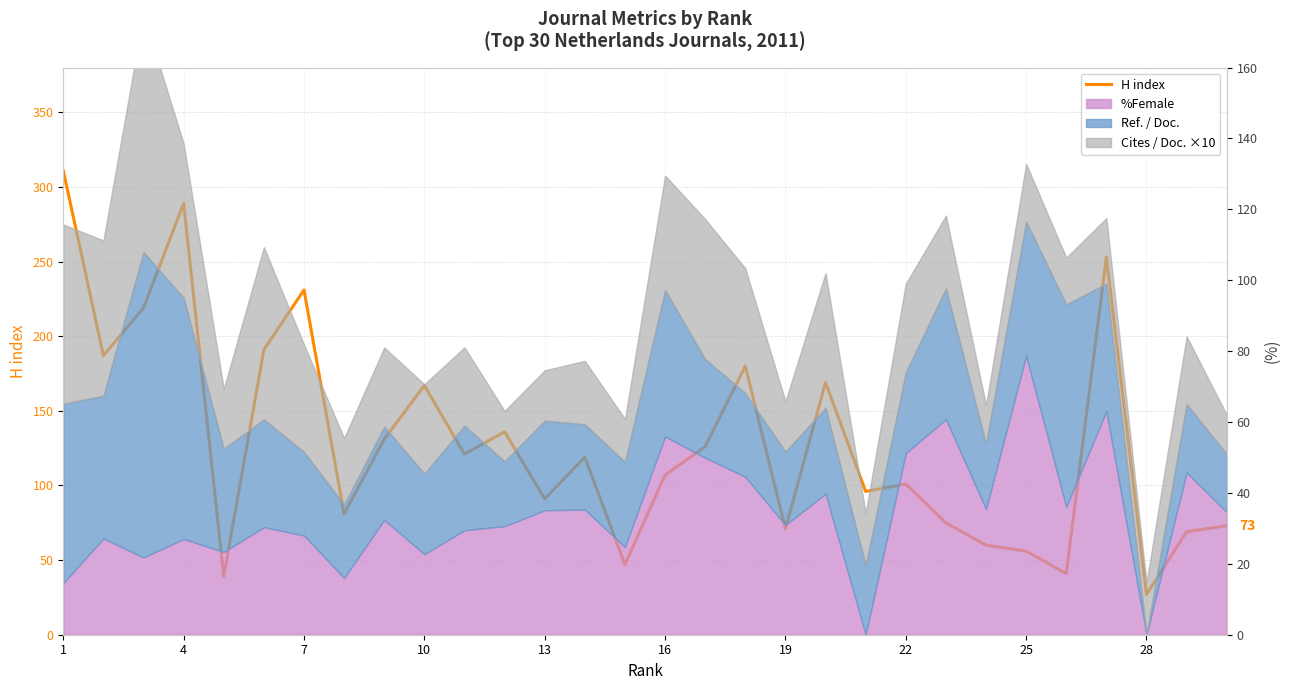

How many data points are above 119?

14